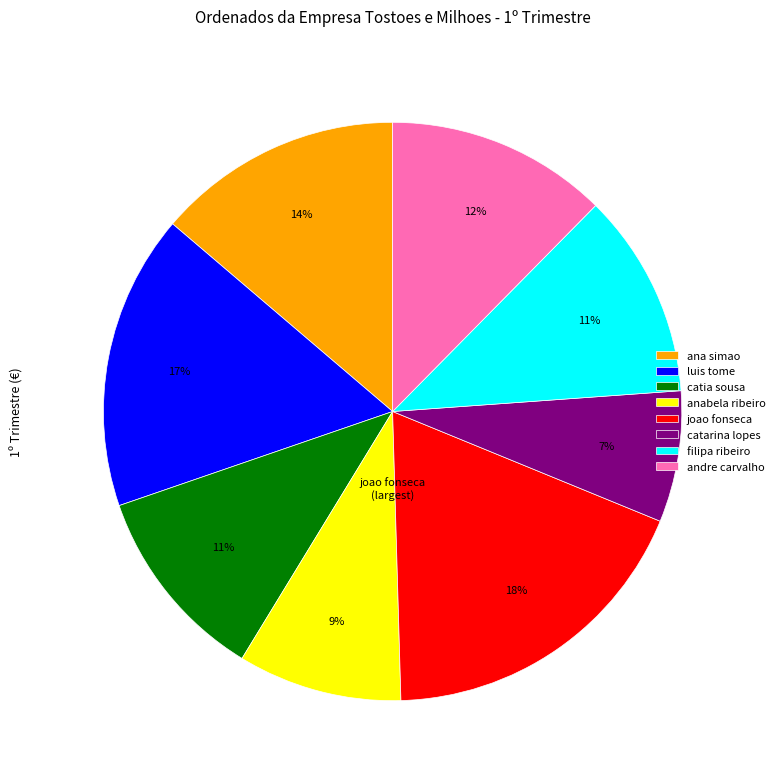

Between luis tome and ana simao, which is larger?

luis tome